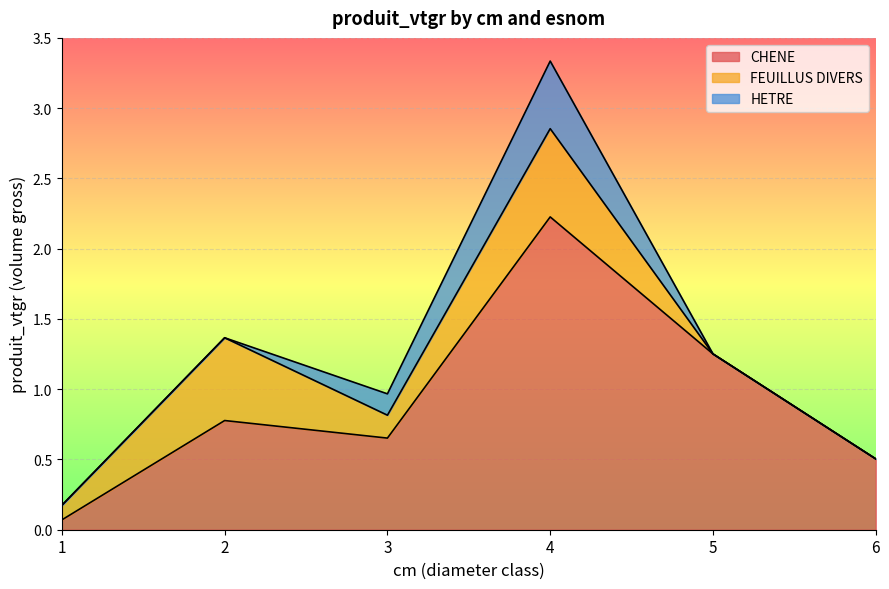

What are all the series names shown in the legend?

CHENE, FEUILLUS DIVERS, HETRE